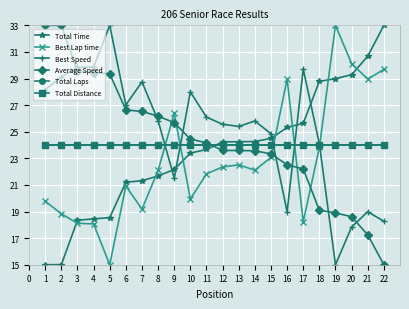

Between 7 and 16, which is larger?

16